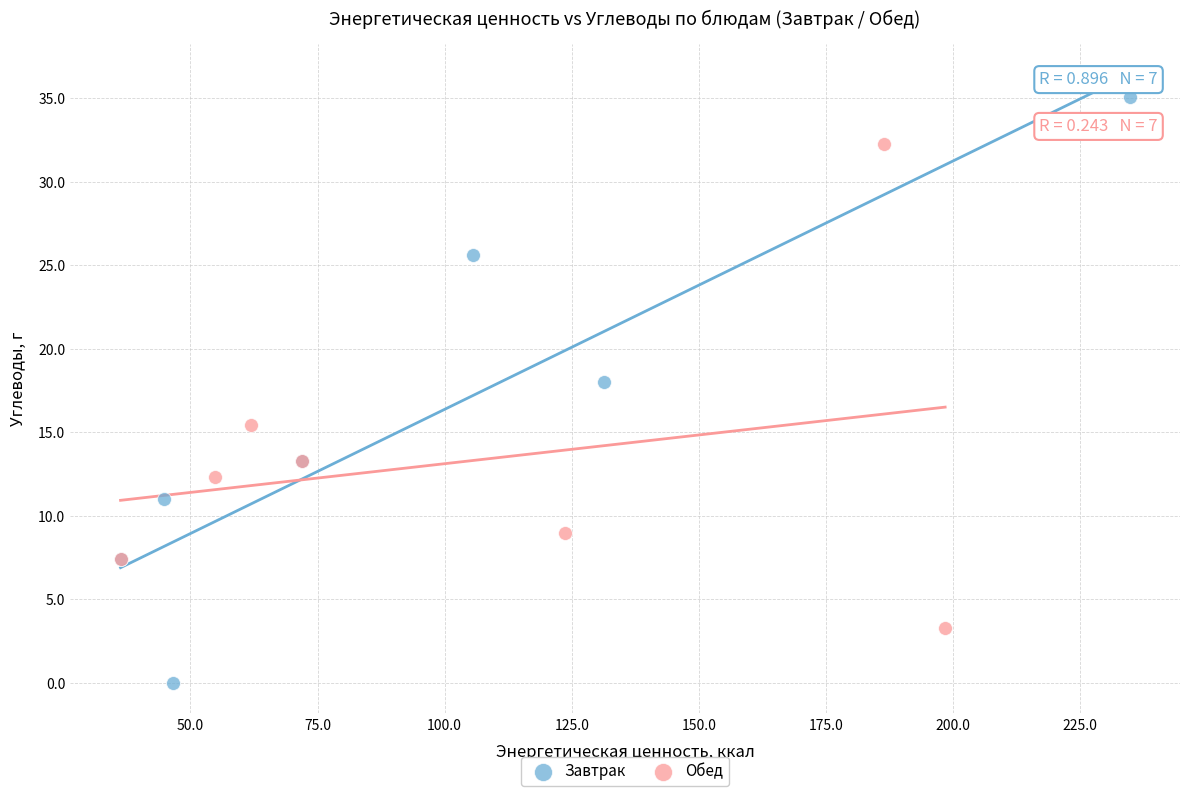

Which series reaches the maximum Y coordinate?

Завтрак